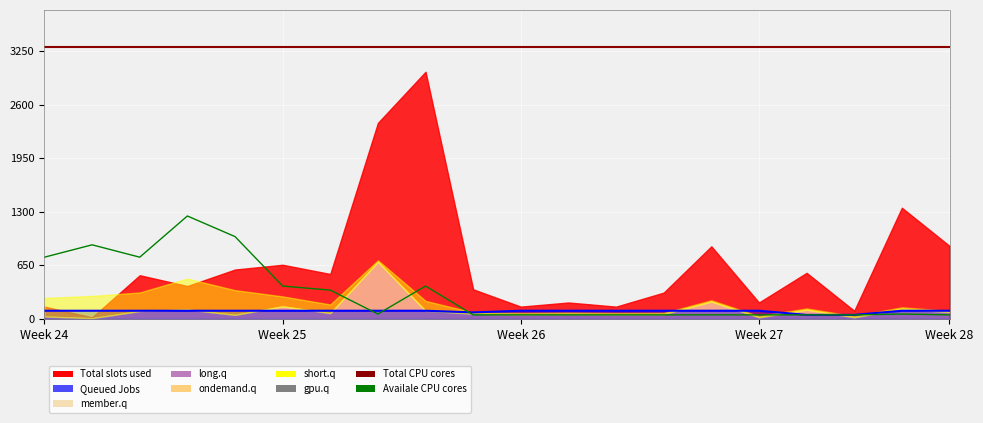

Does the chart display data point markers on the line(s)?

No